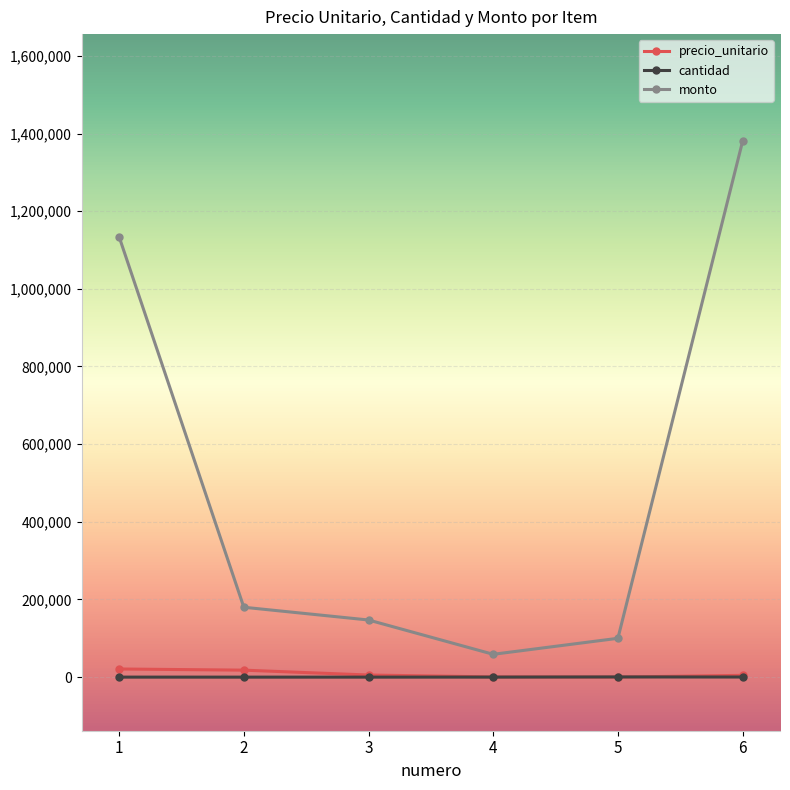

The monto series shows 1380000 at 6. True or false?

True